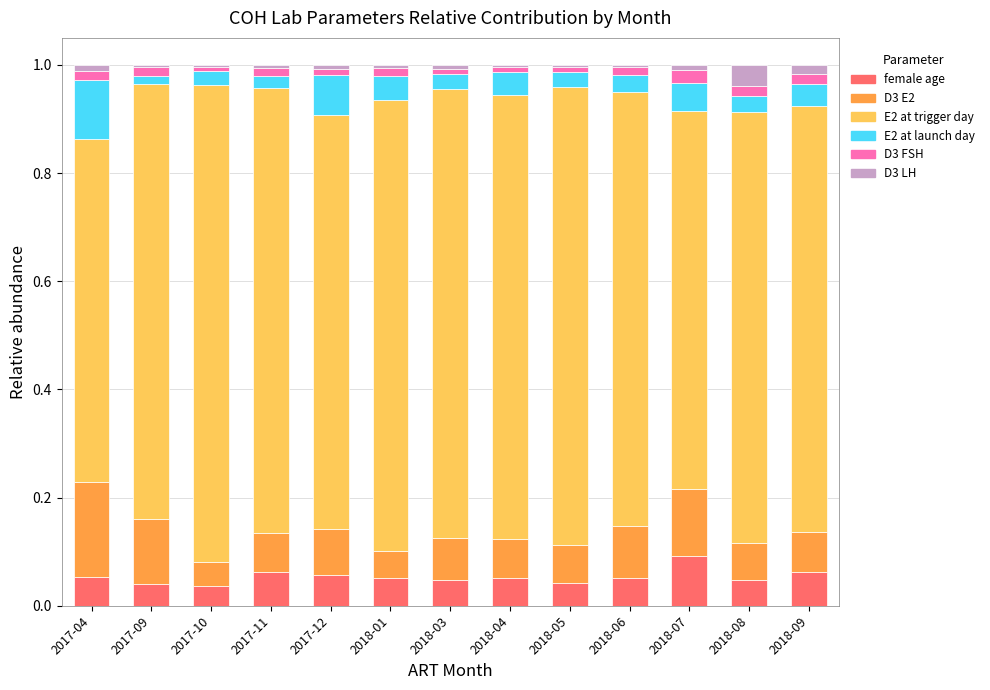

Which category has the highest value in the female age series?

2018-07